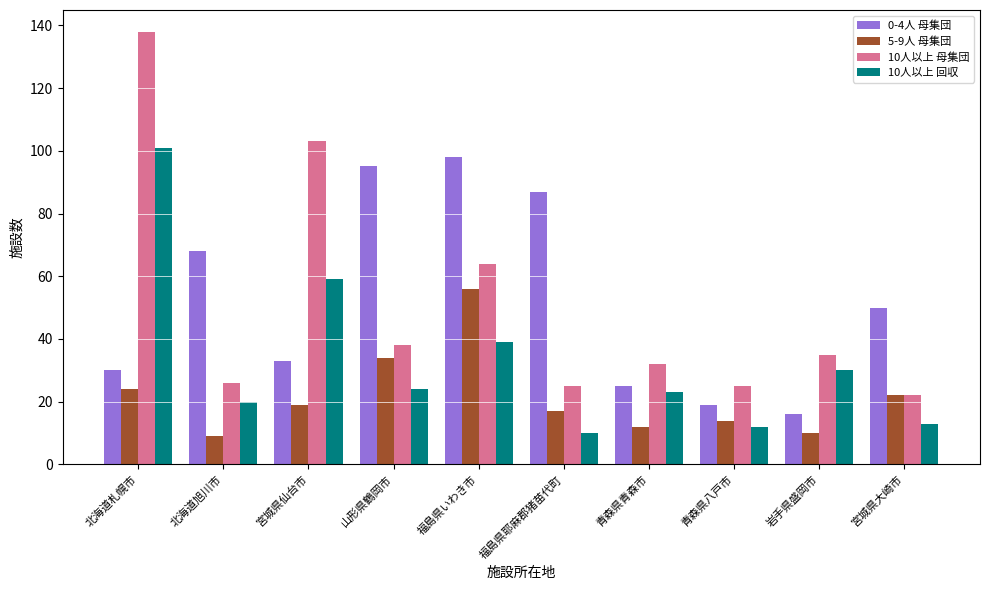

What is the spread (max minus min) of values at 北海道旭川市?

59